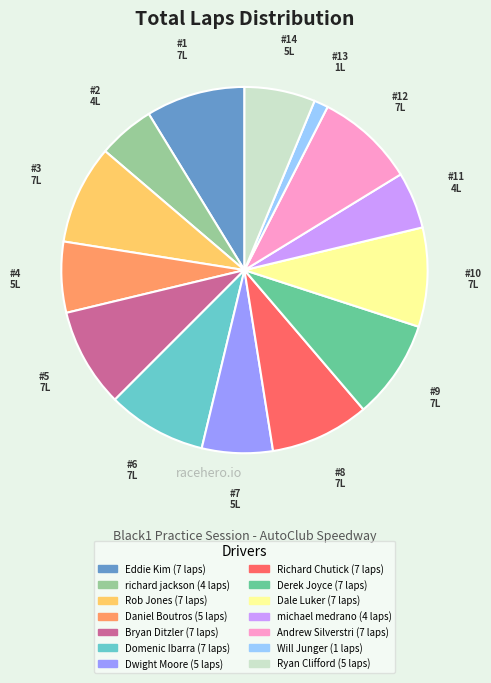

How many slices are in this pie chart?

14